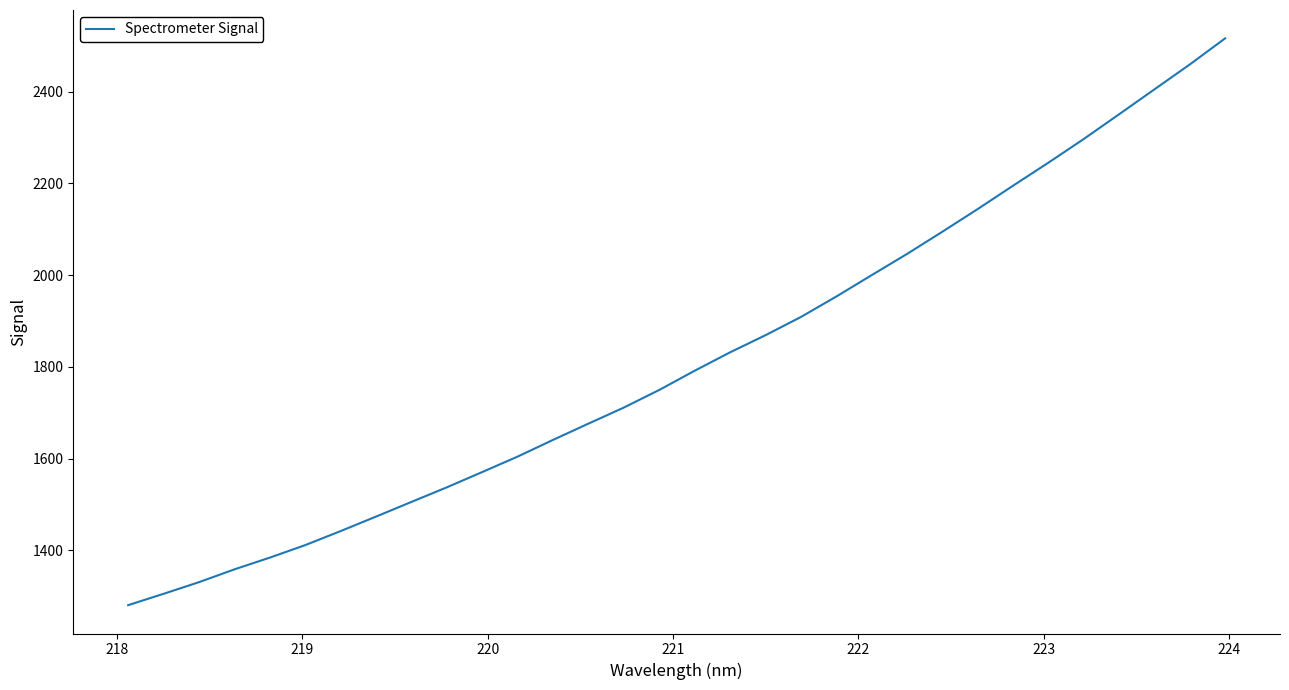

What is the maximum value shown in the chart?

2516.0